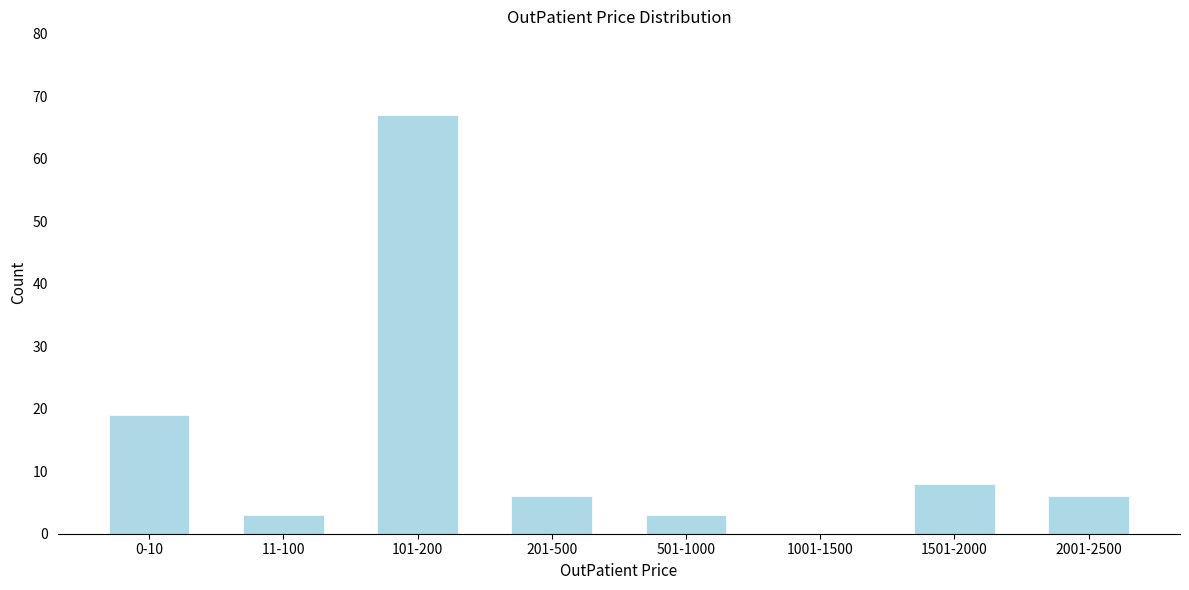

Reading left to right, what are all the values shown in this chart?

0-10=19	11-100=3	101-200=67	201-500=6	501-1000=3	1001-1500=0	1501-2000=8	2001-2500=6